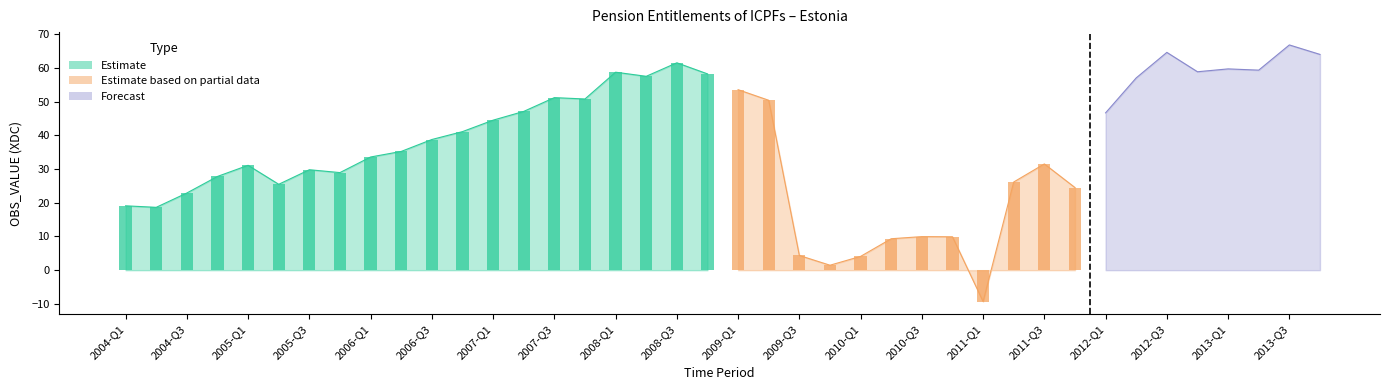

What is the difference between the values at 2007-Q2 and 2011-Q1?

56.4